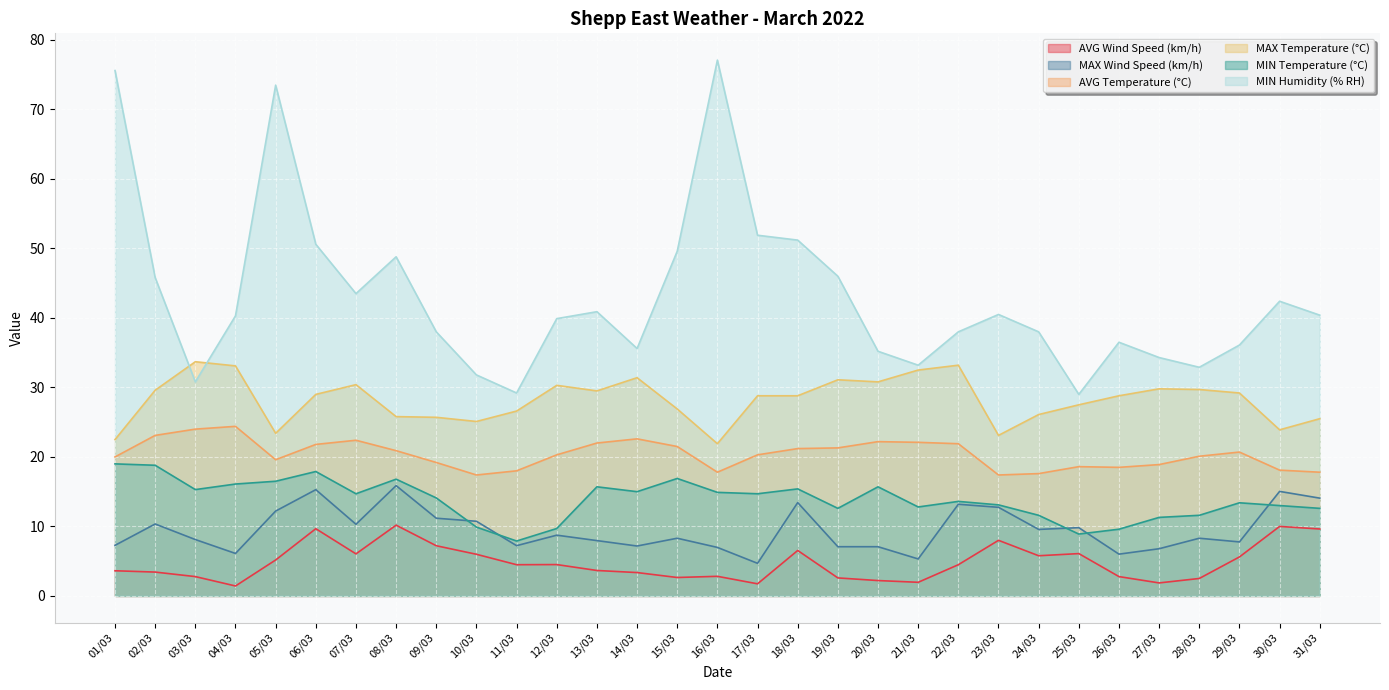

Reading left to right, transcribe all the data shown in this chart.

AVG Wind Speed (km/h): 01/03=3.6	02/03=3.4	03/03=2.8	04/03=1.4	05/03=5.2	06/03=9.7	07/03=6.0	08/03=10.2	09/03=7.2	10/03=6.0	11/03=4.5	12/03=4.5	13/03=3.7	14/03=3.4	15/03=2.6	16/03=2.8	17/03=1.7	18/03=6.5	19/03=2.6	20/03=2.2	21/03=2.0	22/03=4.5	23/03=8.0	24/03=5.8	25/03=6.1	26/03=2.8	27/03=1.9	28/03=2.5	29/03=5.6	30/03=10.0	31/03=9.6
MAX Wind Speed (km/h): 01/03=7.3	02/03=10.3	03/03=8.1	04/03=6.1	05/03=12.2	06/03=15.3	07/03=10.3	08/03=15.9	09/03=11.2	10/03=10.7	11/03=7.2	12/03=8.7	13/03=8.0	14/03=7.2	15/03=8.3	16/03=7.0	17/03=4.7	18/03=13.4	19/03=7.1	20/03=7.1	21/03=5.3	22/03=13.2	23/03=12.8	24/03=9.6	25/03=9.8	26/03=6.0	27/03=6.8	28/03=8.3	29/03=7.8	30/03=15.0	31/03=14.1
AVG Temperature (°C): 01/03=20.0	02/03=23.1	03/03=24.0	04/03=24.4	05/03=19.6	06/03=21.8	07/03=22.4	08/03=20.9	09/03=19.2	10/03=17.4	11/03=18.0	12/03=20.3	13/03=22.0	14/03=22.6	15/03=21.5	16/03=17.8	17/03=20.3	18/03=21.2	19/03=21.3	20/03=22.2	21/03=22.1	22/03=21.9	23/03=17.4	24/03=17.6	25/03=18.6	26/03=18.5	27/03=18.9	28/03=20.1	29/03=20.7	30/03=18.1	31/03=17.8
MAX Temperature (°C): 01/03=22.5	02/03=29.6	03/03=33.7	04/03=33.1	05/03=23.4	06/03=29.0	07/03=30.4	08/03=25.8	09/03=25.7	10/03=25.1	11/03=26.6	12/03=30.3	13/03=29.5	14/03=31.4	15/03=26.9	16/03=21.9	17/03=28.8	18/03=28.8	19/03=31.1	20/03=30.8	21/03=32.5	22/03=33.2	23/03=23.1	24/03=26.1	25/03=27.5	26/03=28.8	27/03=29.8	28/03=29.7	29/03=29.2	30/03=23.9	31/03=25.5
MIN Temperature (°C): 01/03=19.0	02/03=18.8	03/03=15.3	04/03=16.1	05/03=16.5	06/03=17.9	07/03=14.7	08/03=16.8	09/03=14.1	10/03=9.9	11/03=7.9	12/03=9.7	13/03=15.7	14/03=15.0	15/03=16.9	16/03=14.9	17/03=14.7	18/03=15.4	19/03=12.6	20/03=15.7	21/03=12.8	22/03=13.6	23/03=13.1	24/03=11.6	25/03=8.9	26/03=9.6	27/03=11.3	28/03=11.6	29/03=13.4	30/03=13.0	31/03=12.6
MIN Humidity (% RH): 01/03=75.6	02/03=45.8	03/03=30.8	04/03=40.3	05/03=73.5	06/03=50.6	07/03=43.5	08/03=48.8	09/03=38.0	10/03=31.8	11/03=29.2	12/03=39.9	13/03=40.9	14/03=35.6	15/03=49.6	16/03=77.1	17/03=51.9	18/03=51.2	19/03=46.0	20/03=35.2	21/03=33.2	22/03=38.0	23/03=40.5	24/03=38.0	25/03=29.0	26/03=36.5	27/03=34.3	28/03=32.9	29/03=36.1	30/03=42.4	31/03=40.4